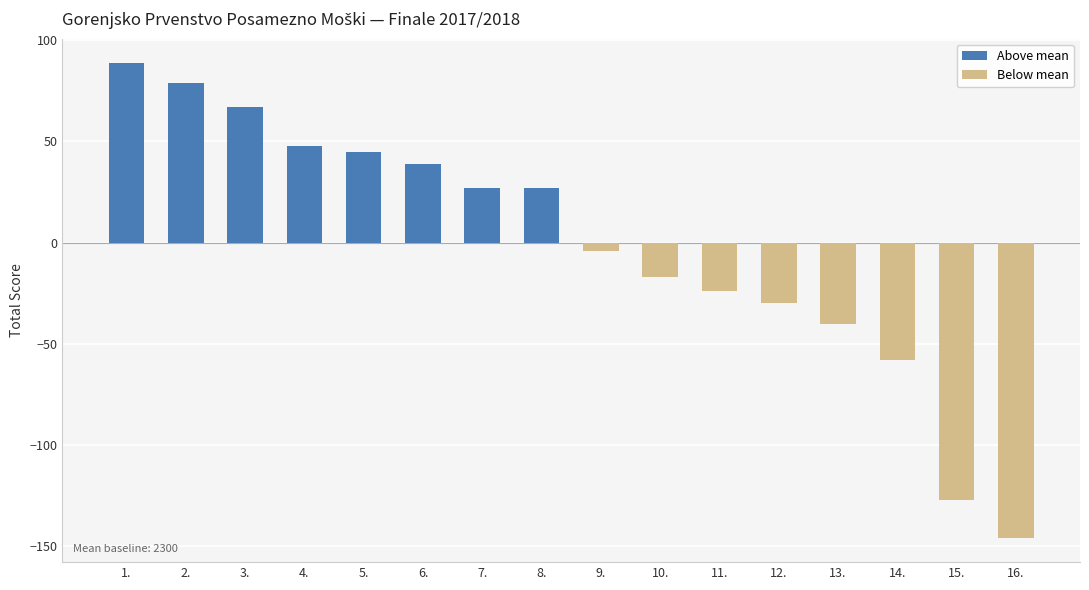

Reading right to left, transcribe all the data shown in this chart.

16.=-146	15.=-127	14.=-58	13.=-40	12.=-30	11.=-24	10.=-17	9.=-4	8.=27	7.=27	6.=39	5.=45	4.=48	3.=67	2.=79	1.=89